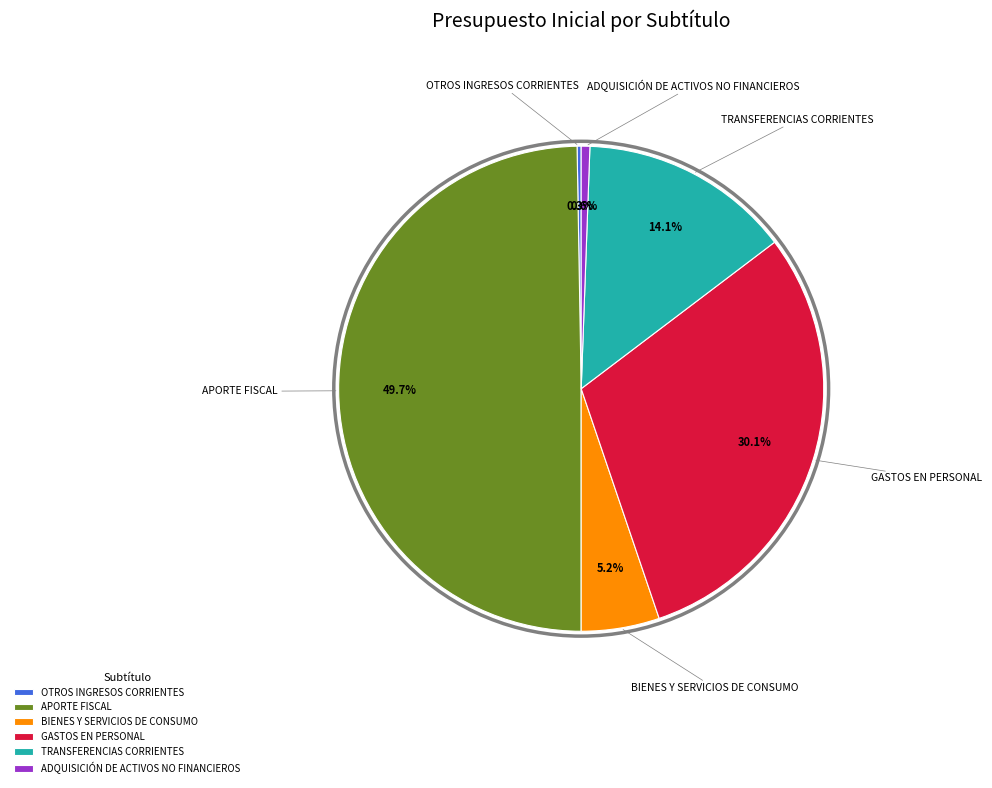

Does GASTOS EN PERSONAL account for over 50% of the chart?

No